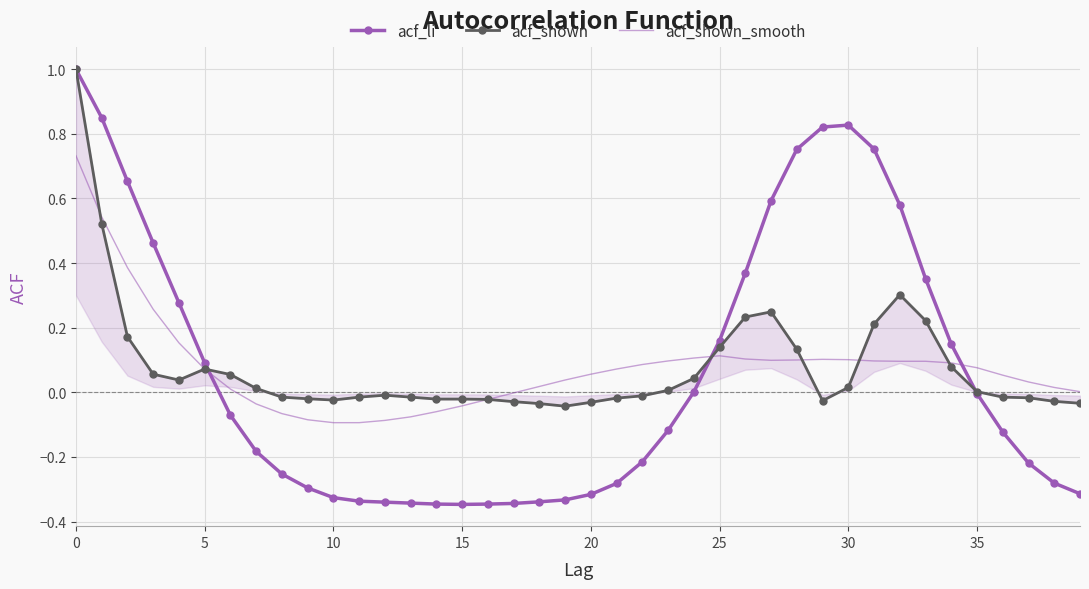

True or false: acf_shown_smooth and acf_shown cross at least once.

True